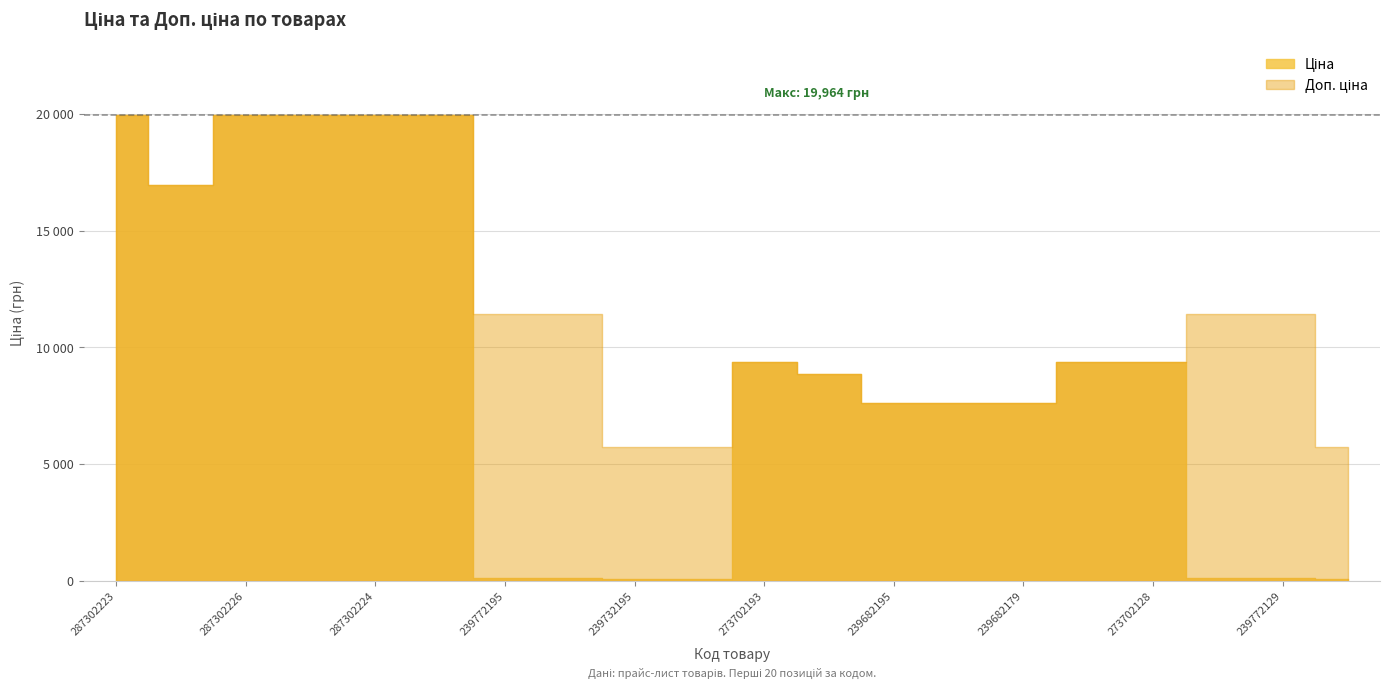

Reading left to right, what are all the values shown in this chart?

Ціна: 287302223=19964.2	287292222=16976.3	287302226=19964.2	287302225=19964.2	287302224=19964.2	287301833=19964.2	239772195=114.1	239772179=114.1	239732195=57.0	239732179=57.0	273702193=9384.0	248922198=8856.7	239682195=7596.5	239682193=7596.5	239682179=7596.5	273702194=9384.0	273702128=9384.0	239772130=114.1	239772129=114.1	239732130=57.0
Доп. ціна: 287302223=19964.2	287292222=16976.3	287302226=19964.2	287302225=19964.2	287302224=19964.2	287301833=19964.2	239772195=11410.0	239772179=11410.0	239732195=5705.0	239732179=5705.0	273702193=9384.0	248922198=8856.7	239682195=7596.5	239682193=7596.5	239682179=7596.5	273702194=9384.0	273702128=9384.0	239772130=11410.0	239772129=11410.0	239732130=5705.0